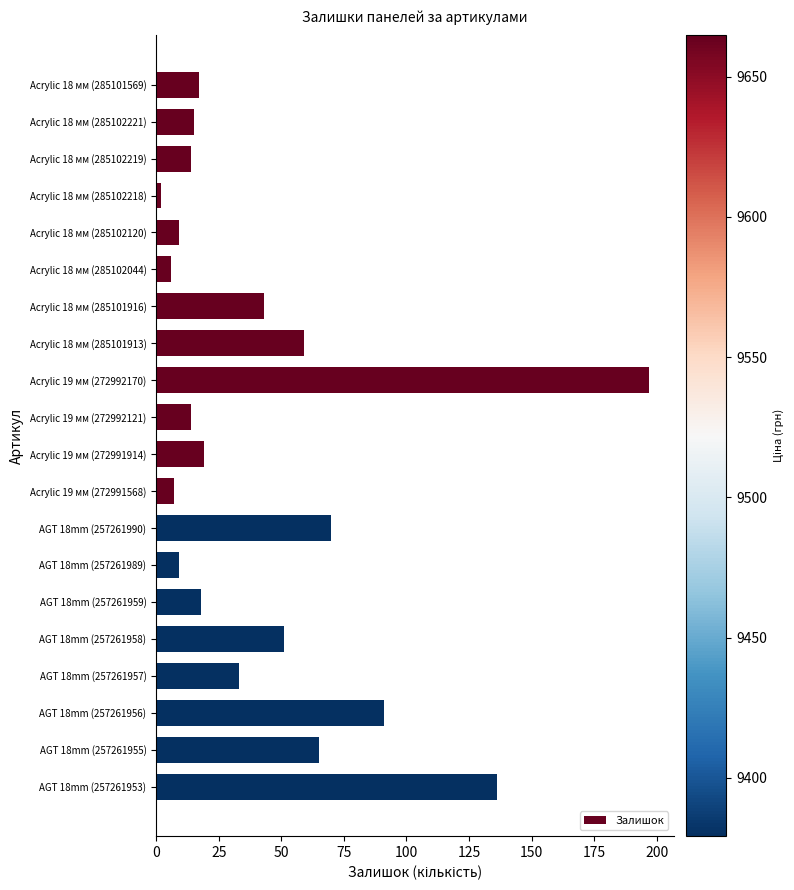

Reading bottom to top, transcribe all the data shown in this chart.

136	65	91	33	51	18	9	70	7	19	14	197	59	43	6	9	2	14	15	17